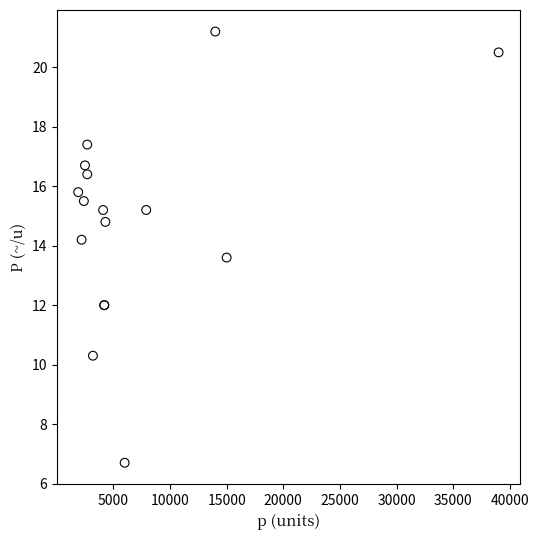

What Y value in the scatter plot is closest to 13?

13.6